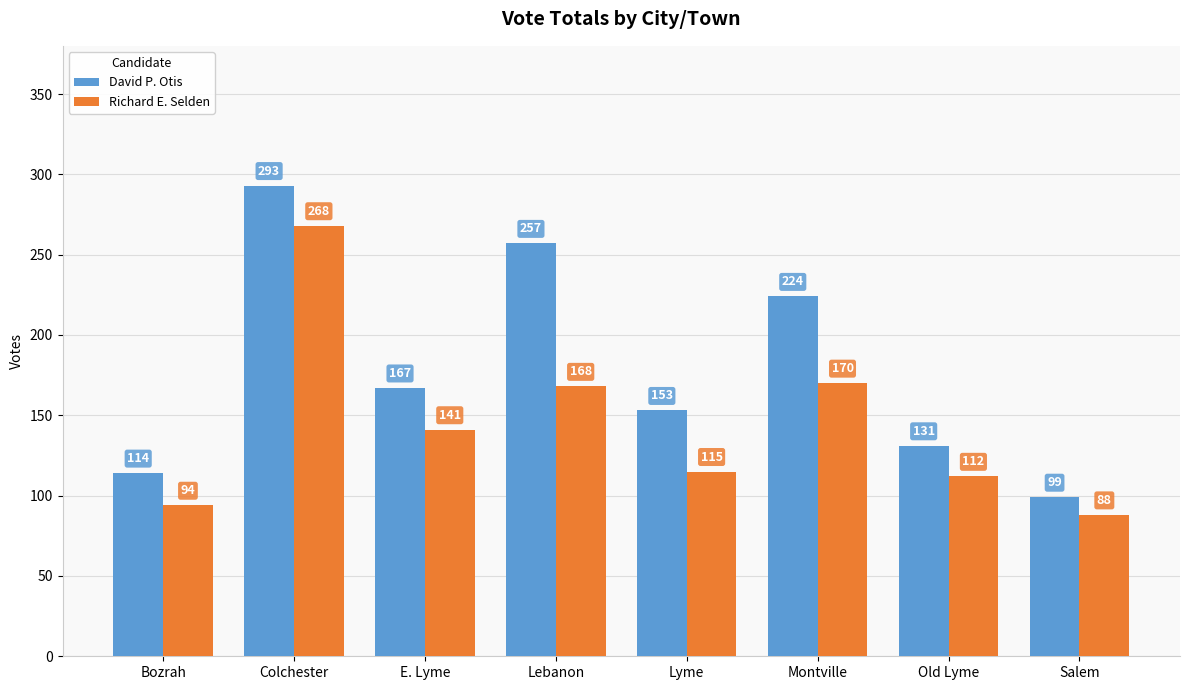

What is the difference between the David P. Otis values at Montville and Lyme?

71